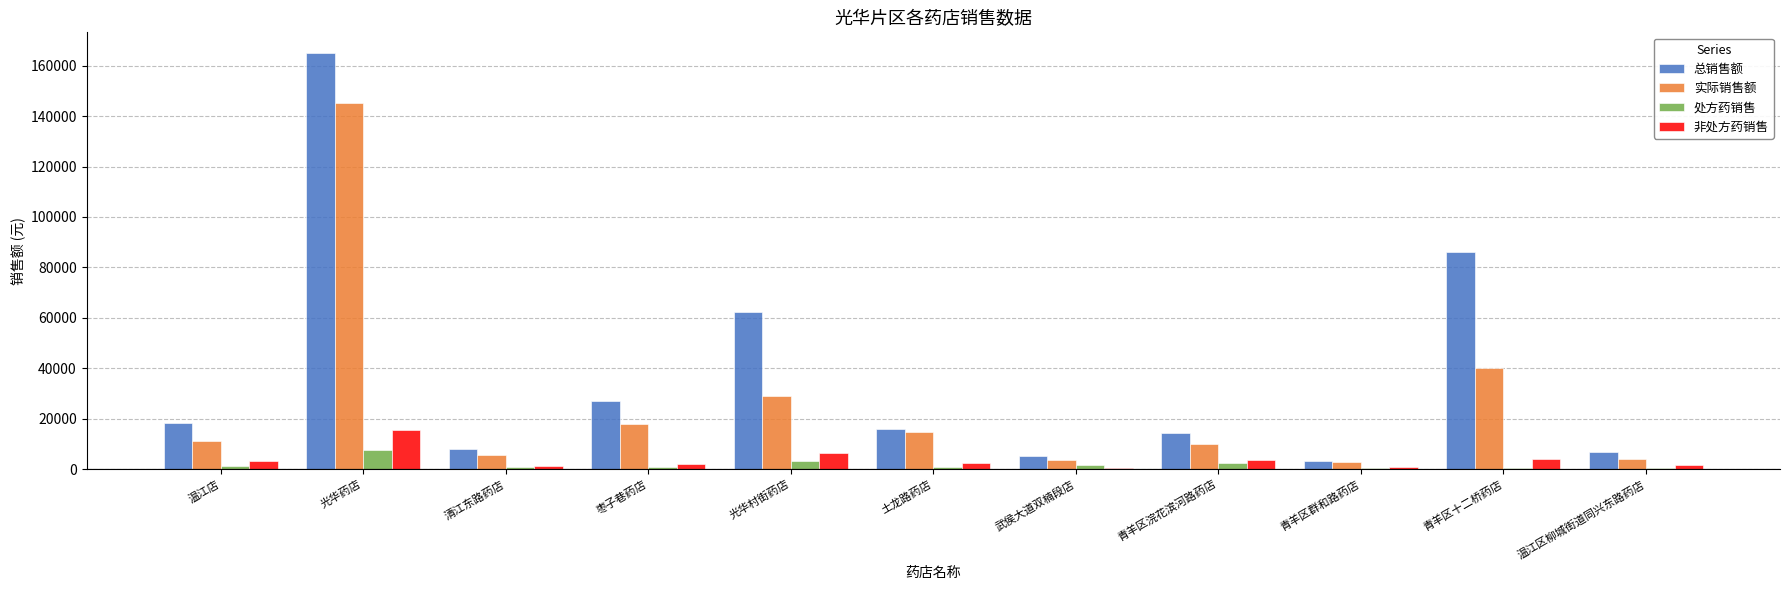

Count the number of data series in this chart.

4